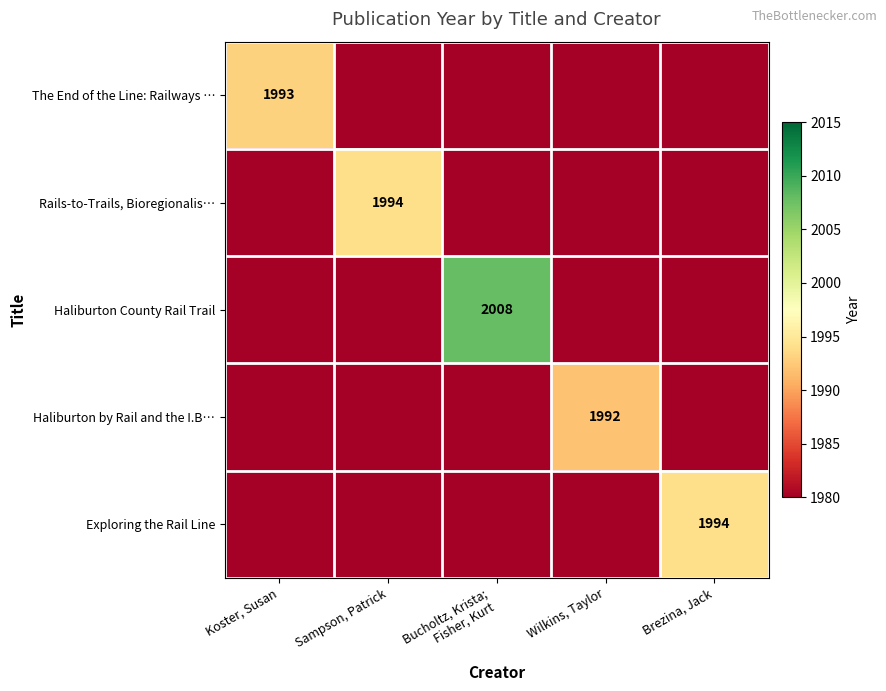

True or false: Rails-to-Trails, Bioregionalis… has a value of 1994 at Sampson, Patrick.

True